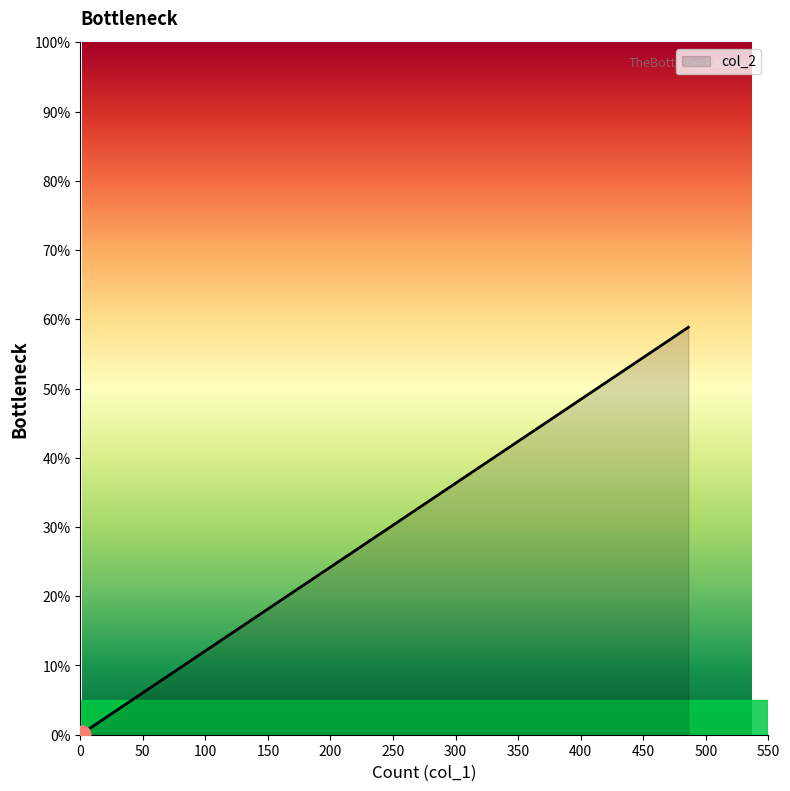

Does the chart have visible grid lines?

No